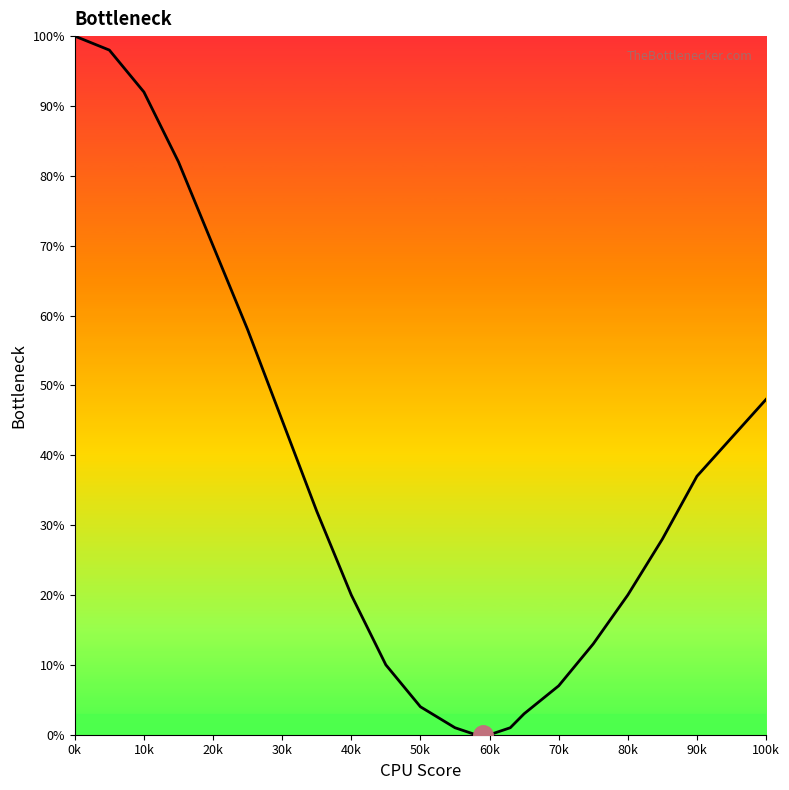

Reading left to right, extract all data points from this chart.

100	98	92	82	70	58	45	32	20	10	4	1	0	0	1	3	7	13	20	28	37	48